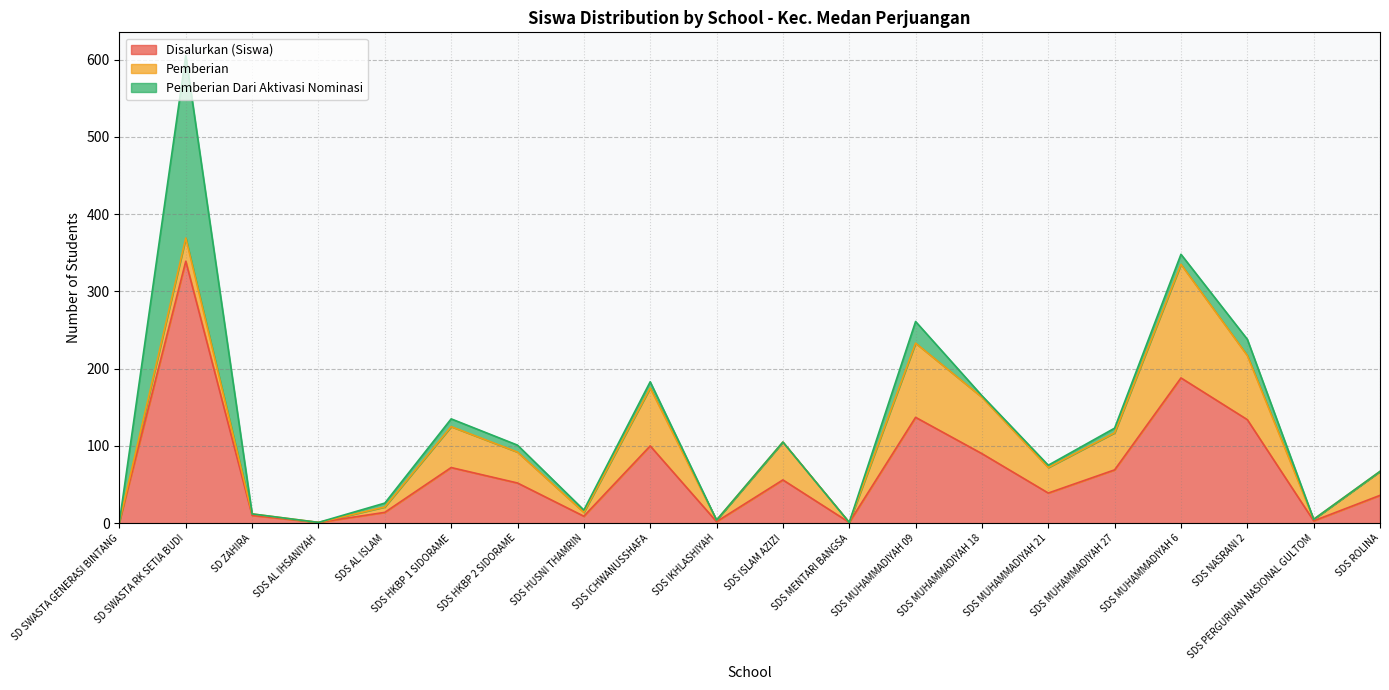

Is it true that Pemberian Dari Aktivasi Nominasi equals 96 at SDS ROLINA?

False